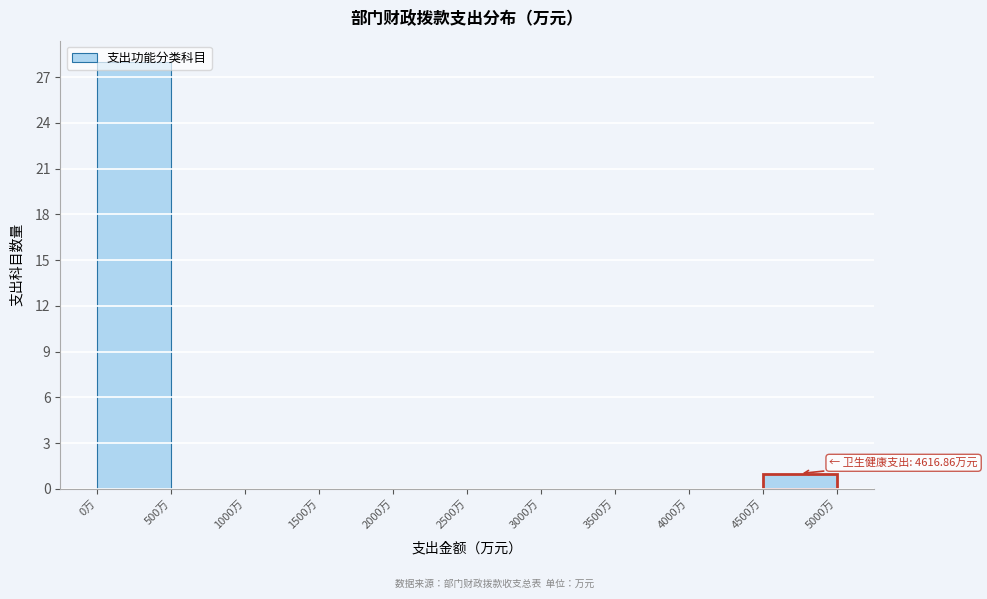

Over which range of the x-axis is the bar tallest?

0 to 500